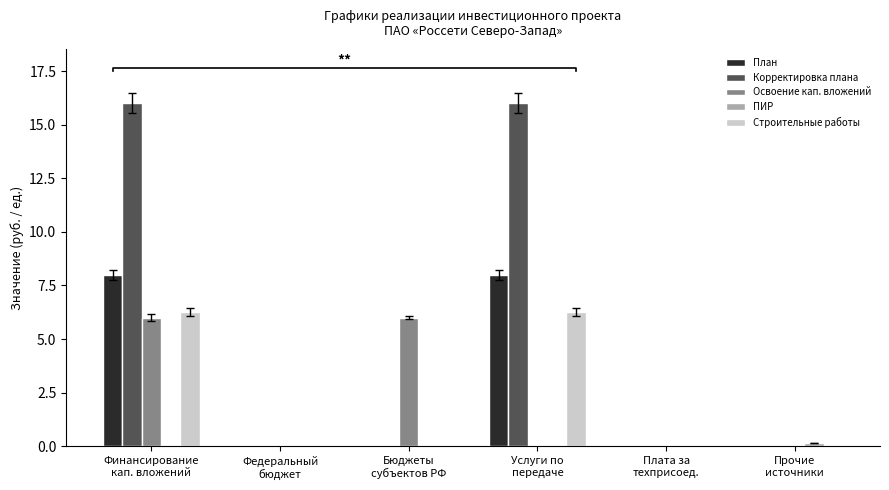

What are all the series names shown in the legend?

План, Корректировка плана, Освоение кап. вложений, ПИР, Строительные работы